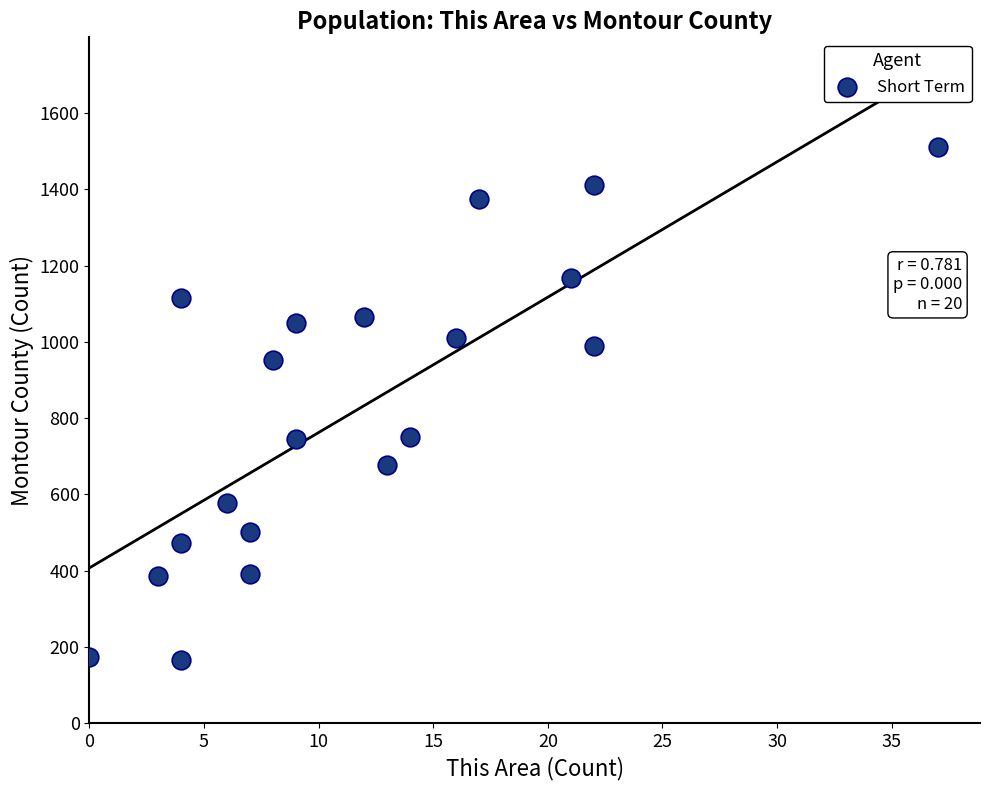

What is the range of X values (max minus min)?

37